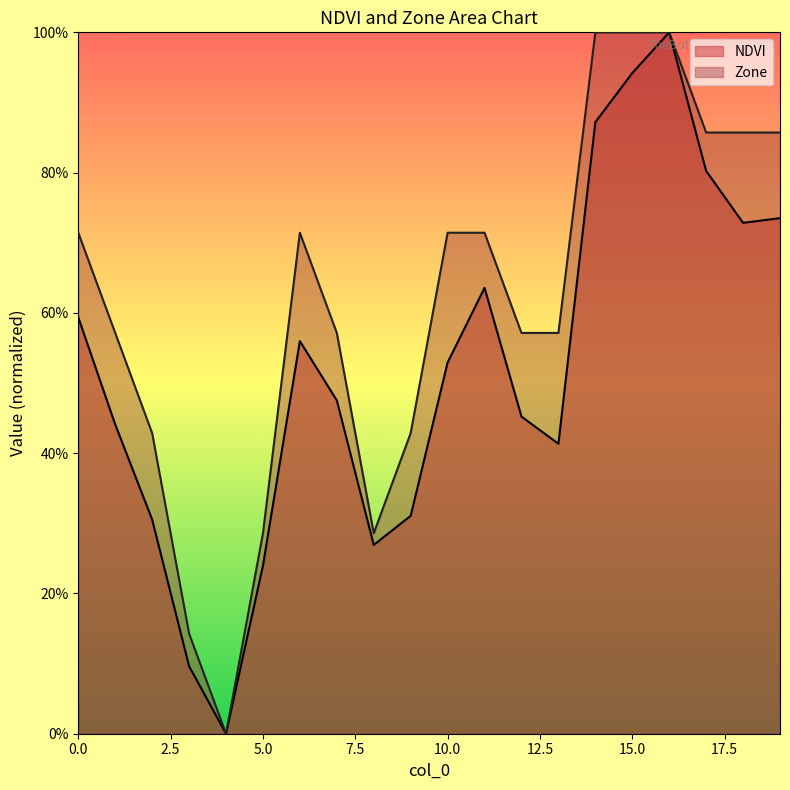

Reading left to right, list all the values displayed in this chart.

NDVI: 0=0.6	1=0.4	2=0.3	3=0.1	4=0.0	5=0.2	6=0.6	7=0.5	8=0.3	9=0.3	10=0.5	11=0.6	12=0.5	13=0.4	14=0.9	15=0.9	16=1.0	17=0.8	18=0.7	19=0.7
Zone: 0=0.7	1=0.6	2=0.4	3=0.1	4=0.0	5=0.3	6=0.7	7=0.6	8=0.3	9=0.4	10=0.7	11=0.7	12=0.6	13=0.6	14=1.0	15=1.0	16=1.0	17=0.9	18=0.9	19=0.9